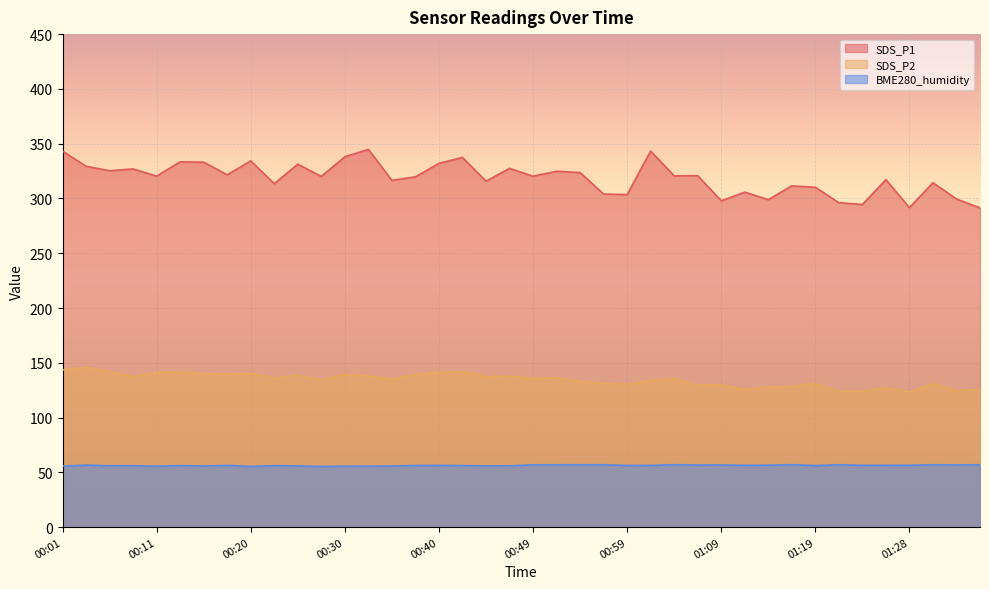

Rank the series by their average value, from highest to lowest.

SDS_P1, SDS_P2, BME280_humidity